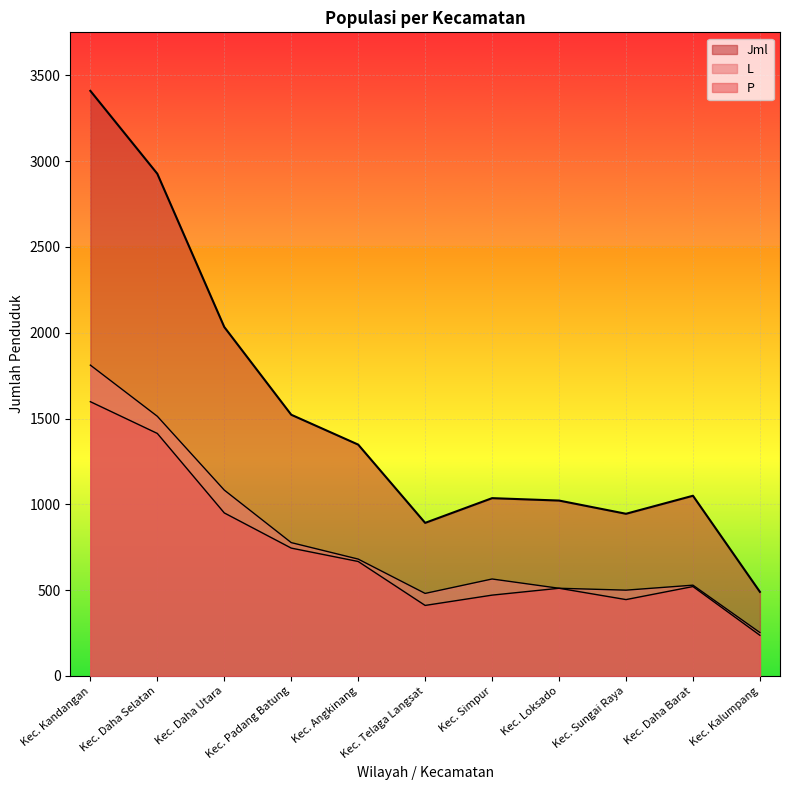

In P, how many points are lower than both neighbors (excluding endpoints)?

2